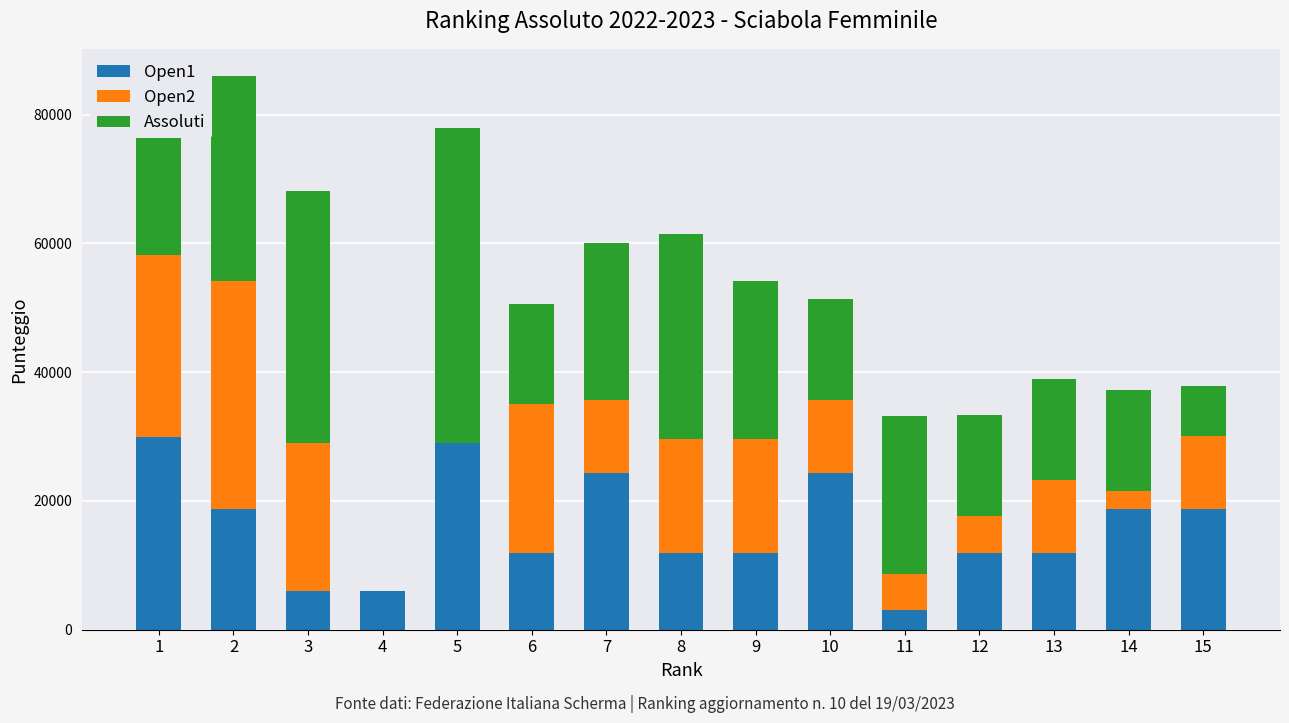

Does the chart contain stacked bars?

Yes